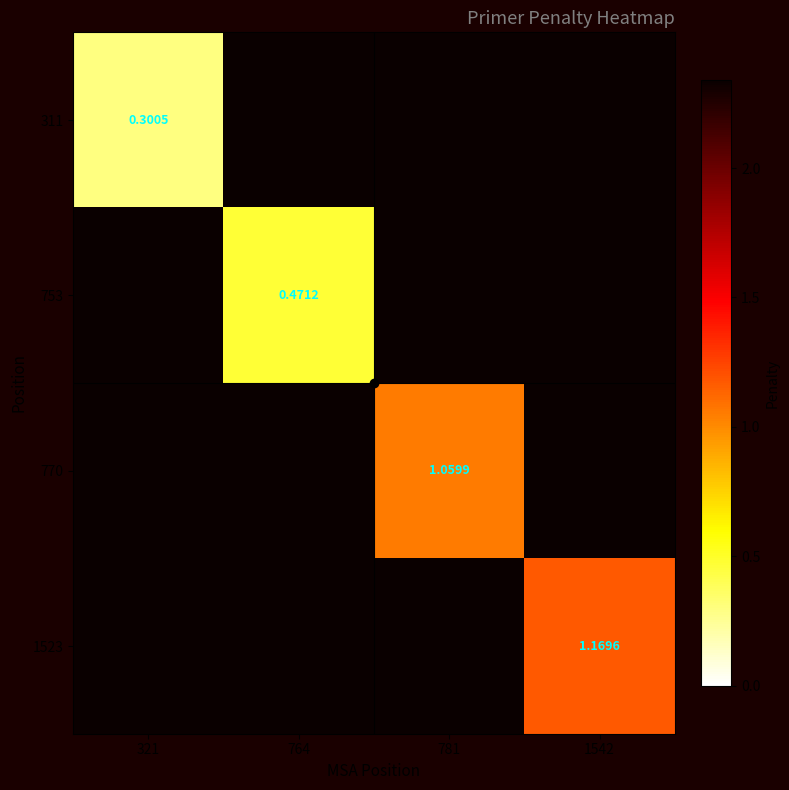

The value of 311 at 1542 is 2.3. True or false?

True